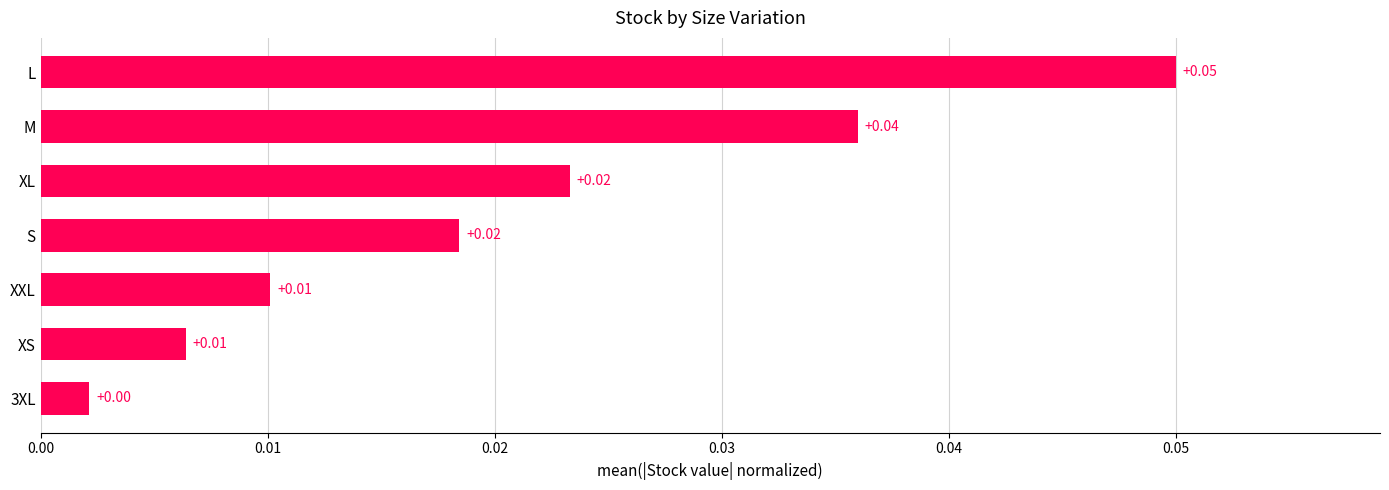

Which has a higher value, XS or M?

M